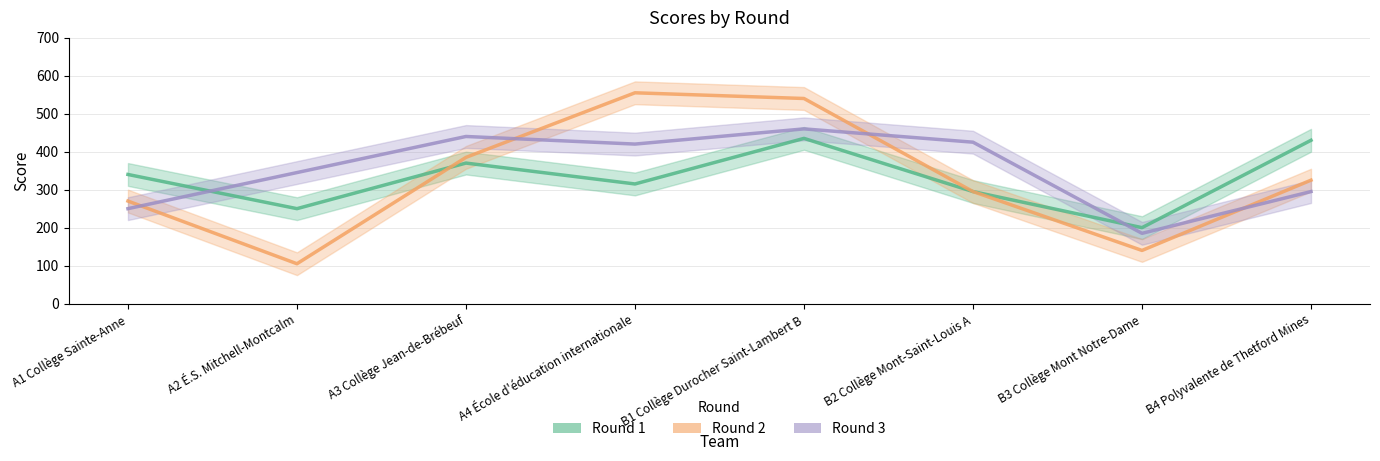

Is the value of Round 2 at A1 Collège Sainte-Anne greater than the value of Round 3 at B4 Polyvalente de Thetford Mines?

No